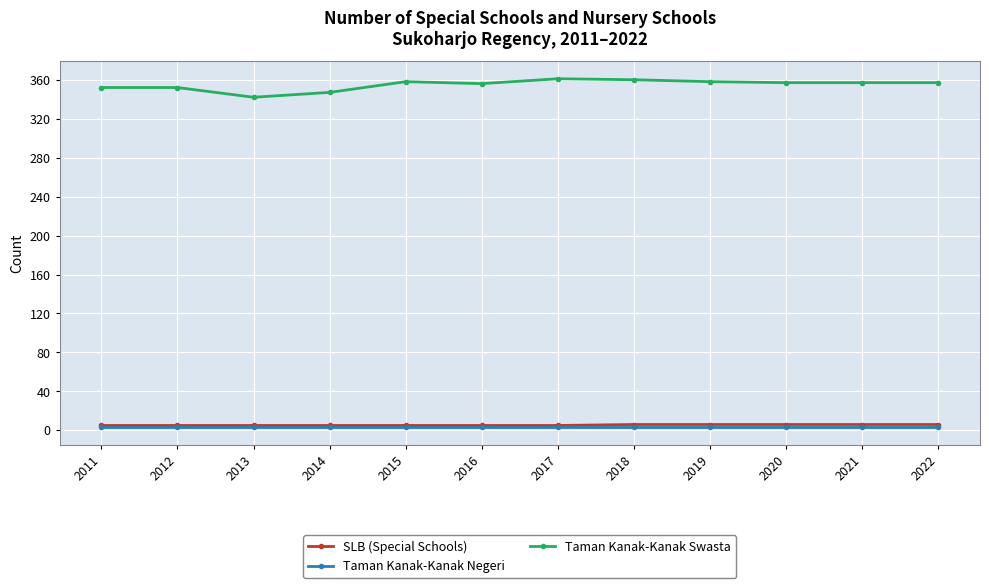

What is the minimum value for Taman Kanak-Kanak Swasta?

342